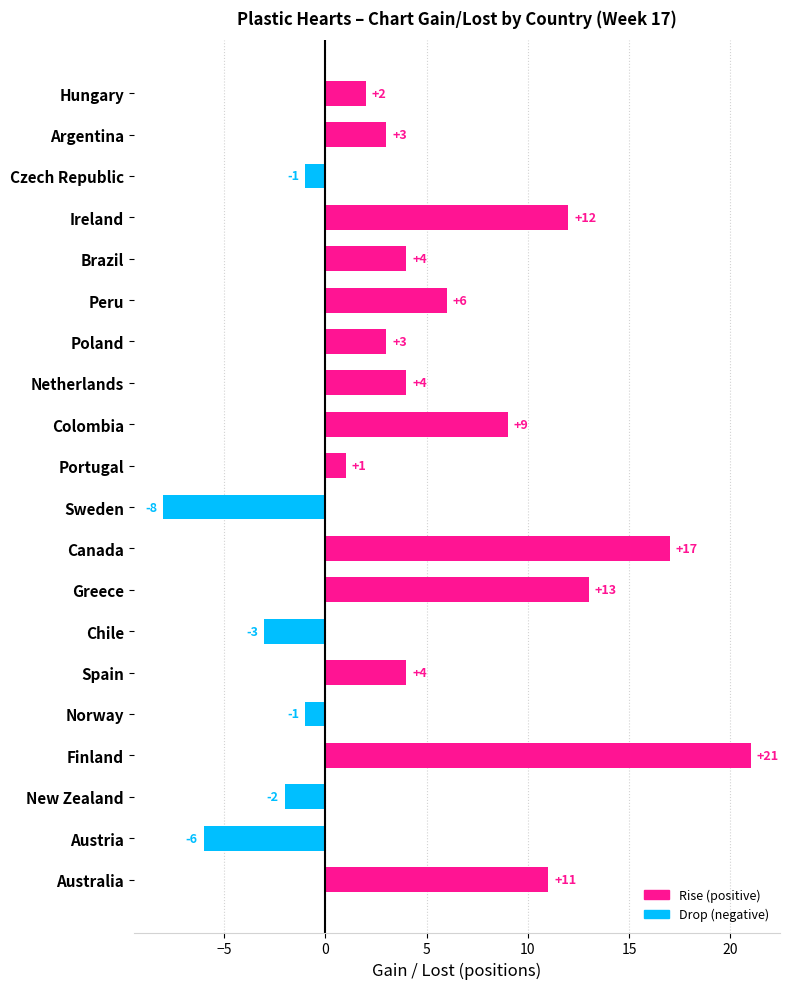

Which has a higher value, Austria or Finland?

Finland